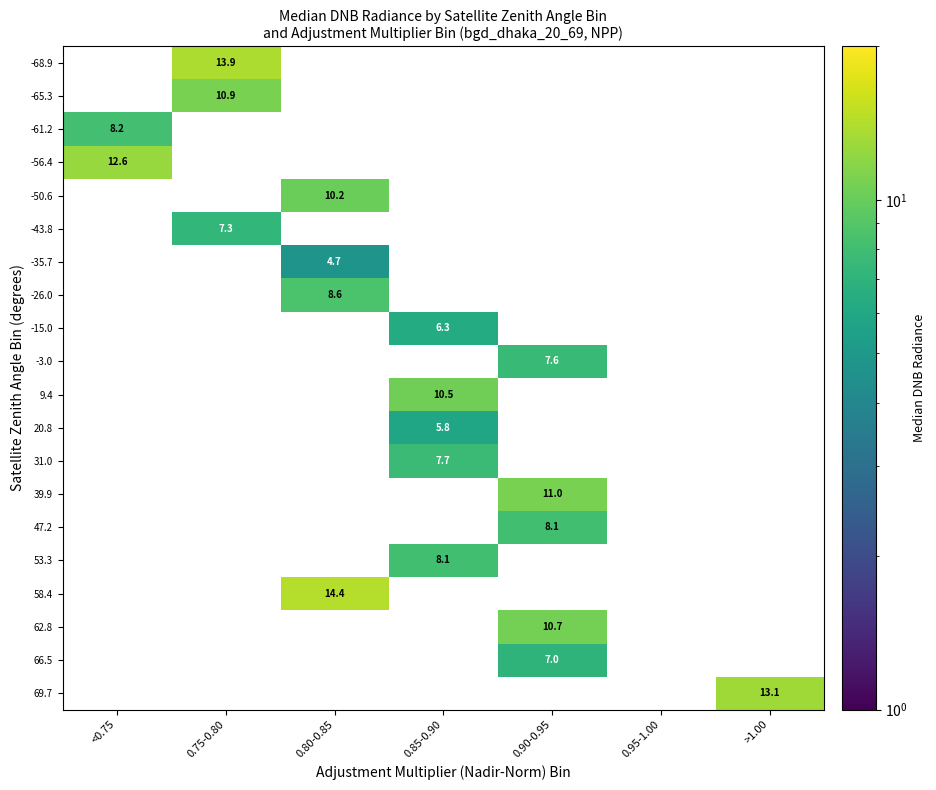

What is the difference between the highest and lowest values at 0.75-0.80?

6.6